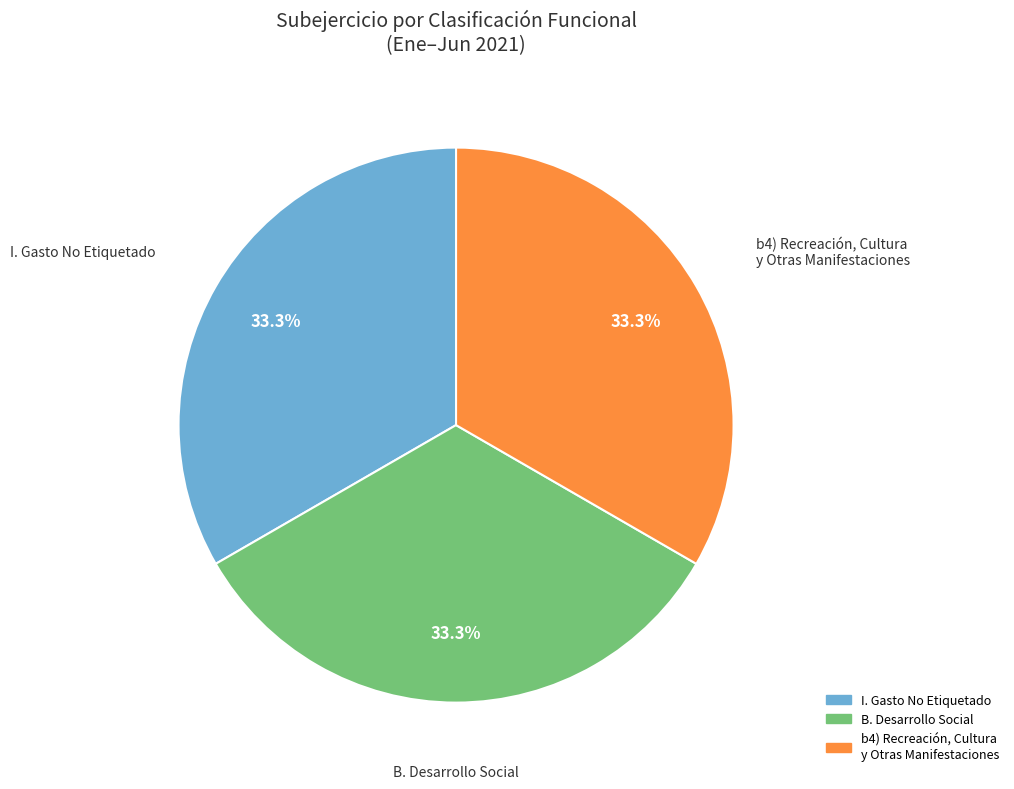

To the nearest percent, what is the difference between the largest and smallest slice percentages?

0%